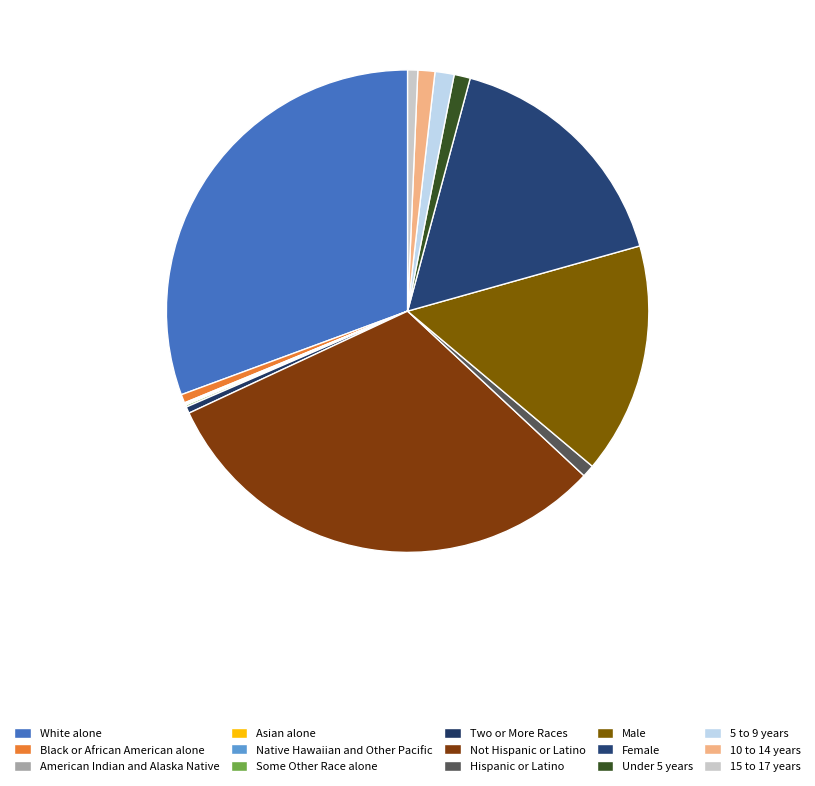

To the nearest percent, what is the average slice percentage?

7%